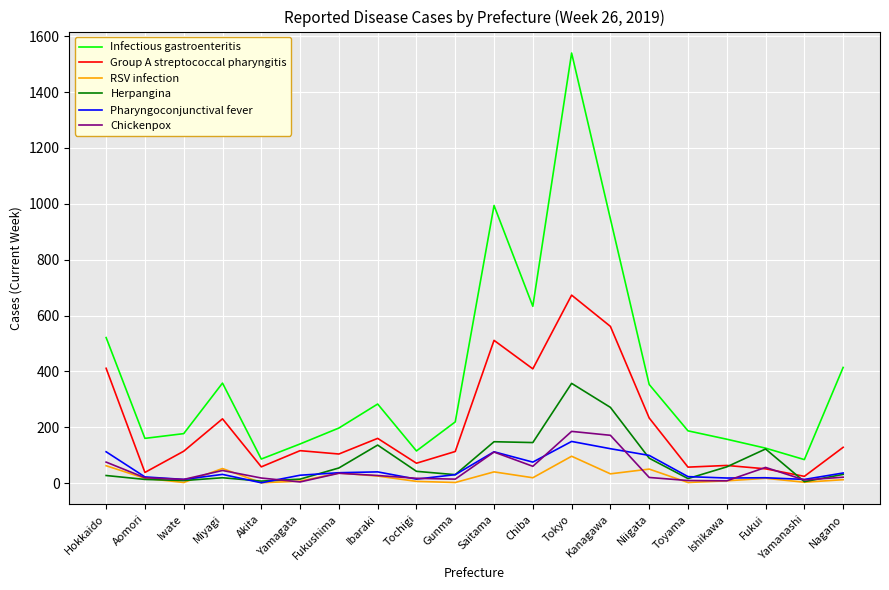

What is the difference between the Chickenpox values at Tokyo and Yamanashi?

174